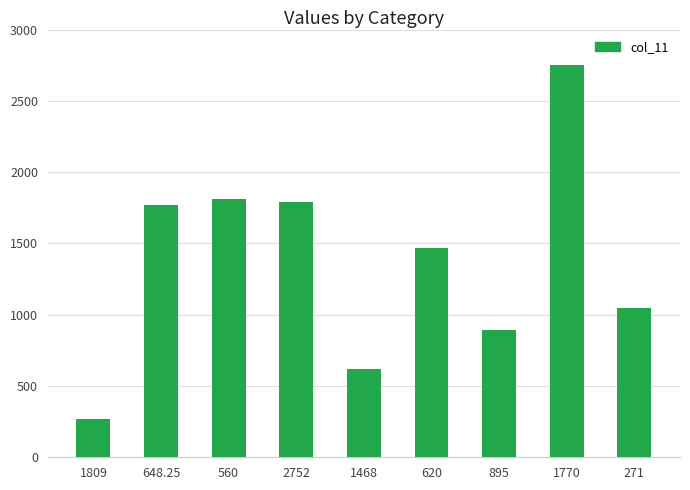

What is the label of the 9th bar from the right?

1809